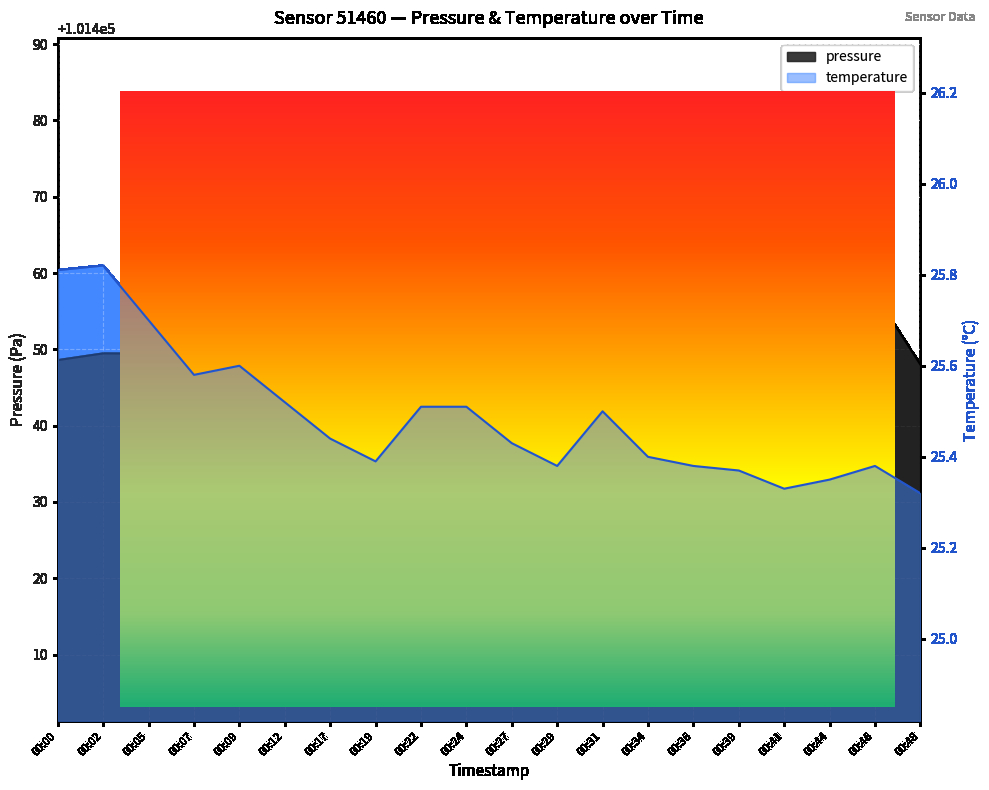

Which series changed the most between 00:44 and 00:48?

pressure